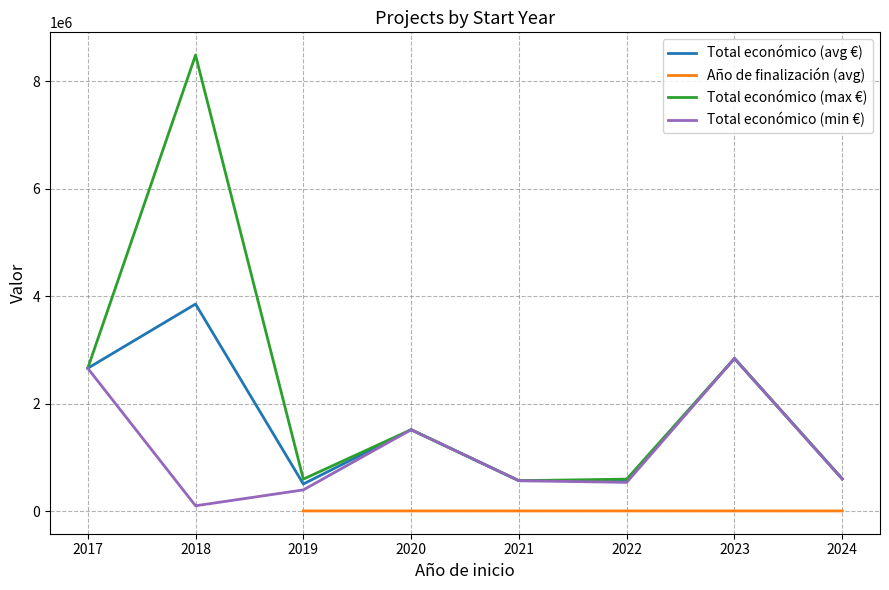

What is the approximate value of Total económico (min €) at 2017?

2657263.0